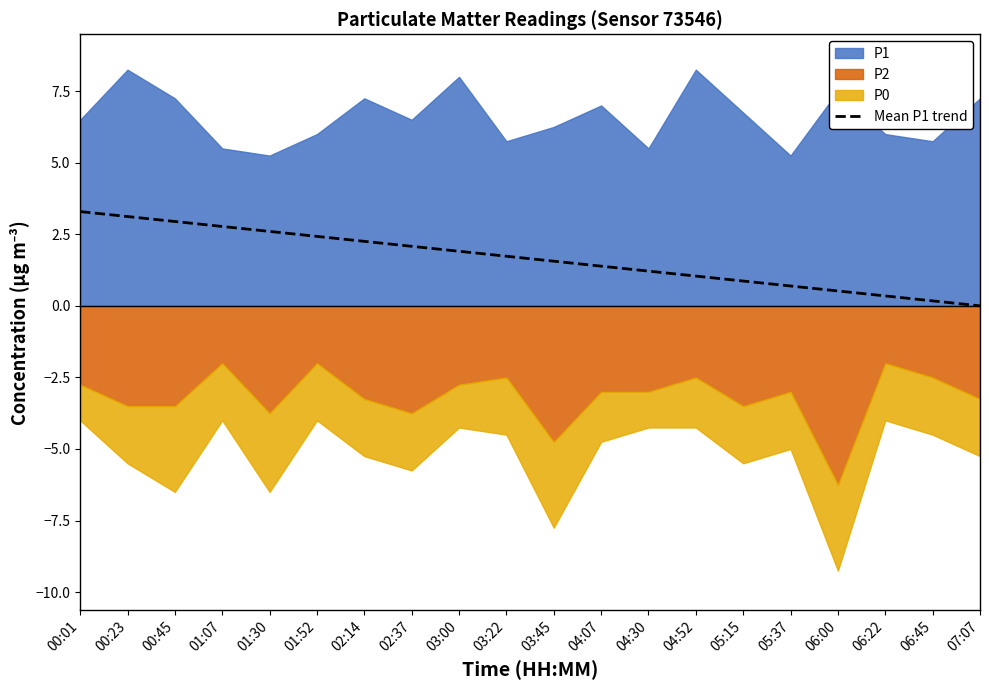

The Mean P1 trend series shows 0.2 at 06:45. True or false?

True